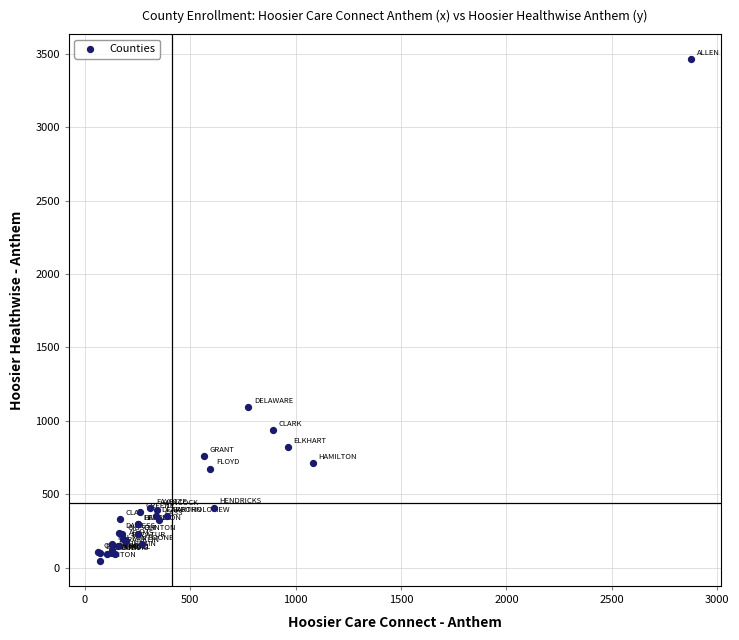

What Y value in the scatter plot is closest to 1755?

1093